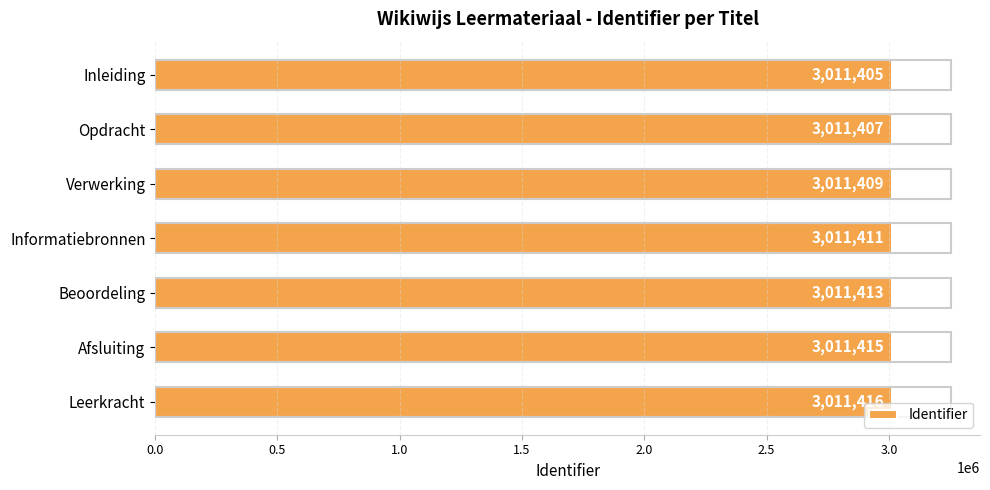

True or false: the data shows 2061460 at Opdracht.

False